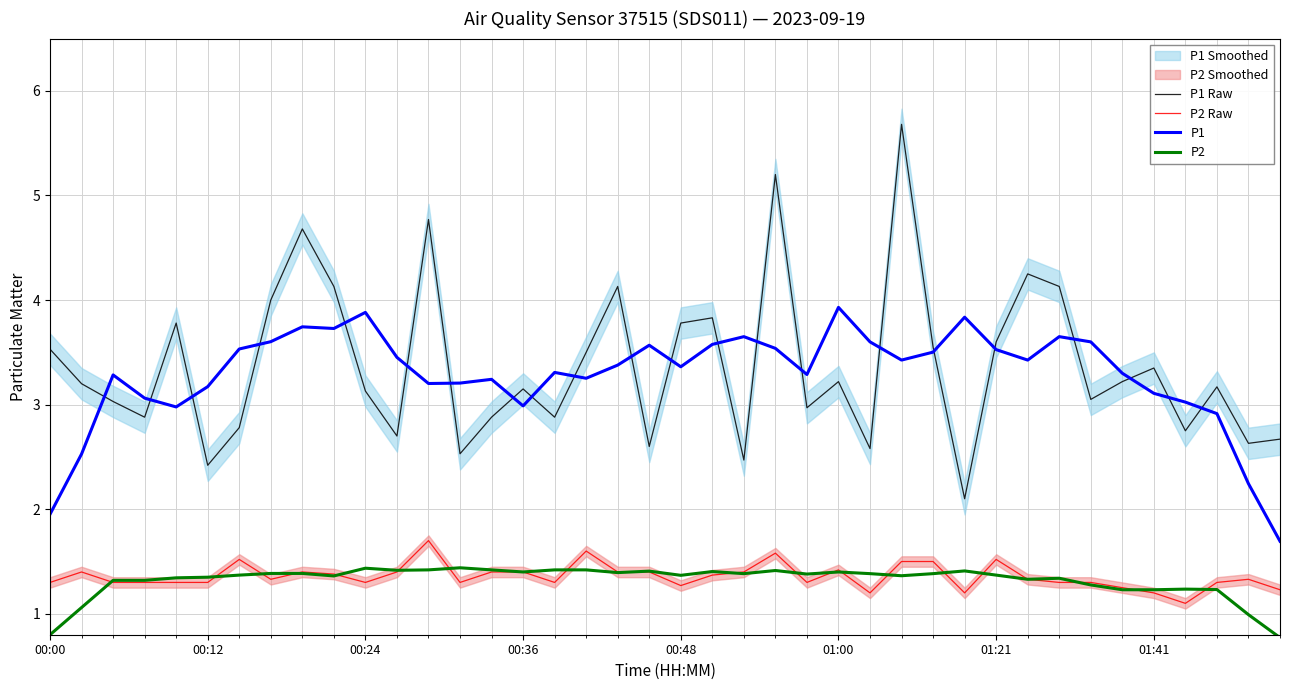

What is the lowest value of the P1 Raw series?

2.1